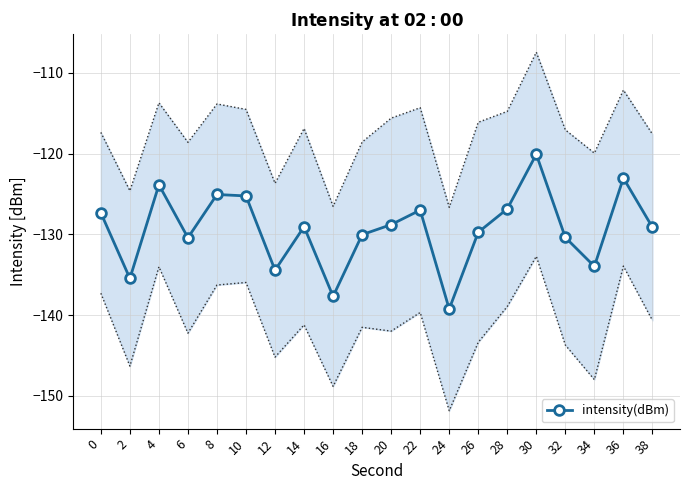

Rank the categories by value from highest to lowest.

30, 36, 4, 8, 10, 28, 22, 0, 20, 14, 38, 26, 18, 32, 6, 34, 12, 2, 16, 24